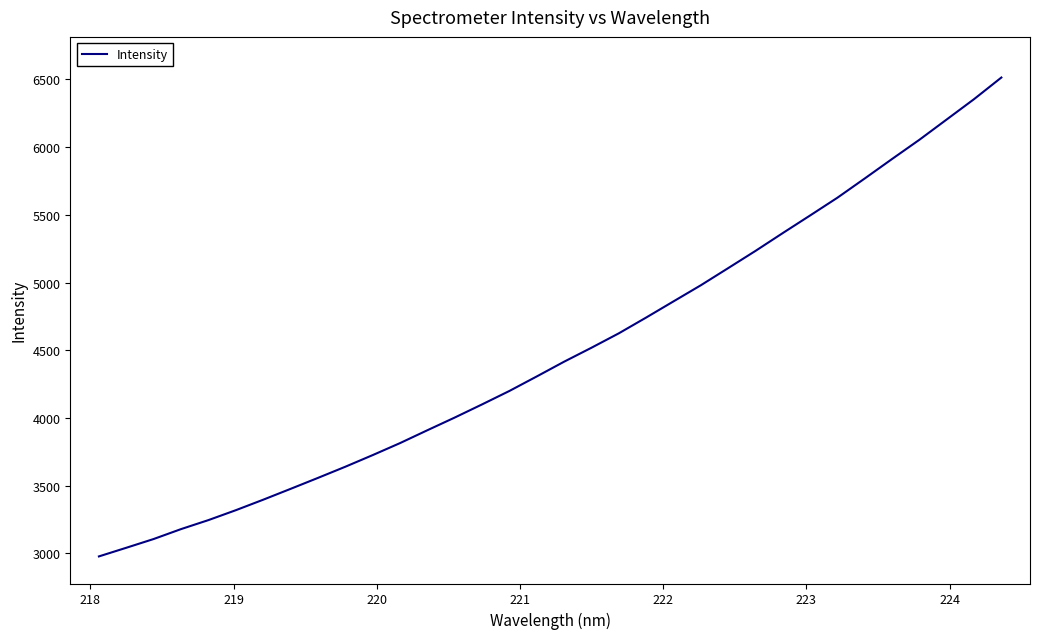

Reading left to right, transcribe all the data shown in this chart.

2978.2	3042.0	3106.6	3179.8	3246.2	3319.3	3396.7	3476.8	3557.7	3640.1	3726.0	3814.6	3909.6	4003.3	4100.5	4199.8	4306.9	4415.8	4518.8	4625.1	4741.7	4861.0	4980.0	5106.4	5233.7	5365.5	5495.4	5626.7	5768.6	5912.4	6054.3	6204.1	6354.0	6513.7